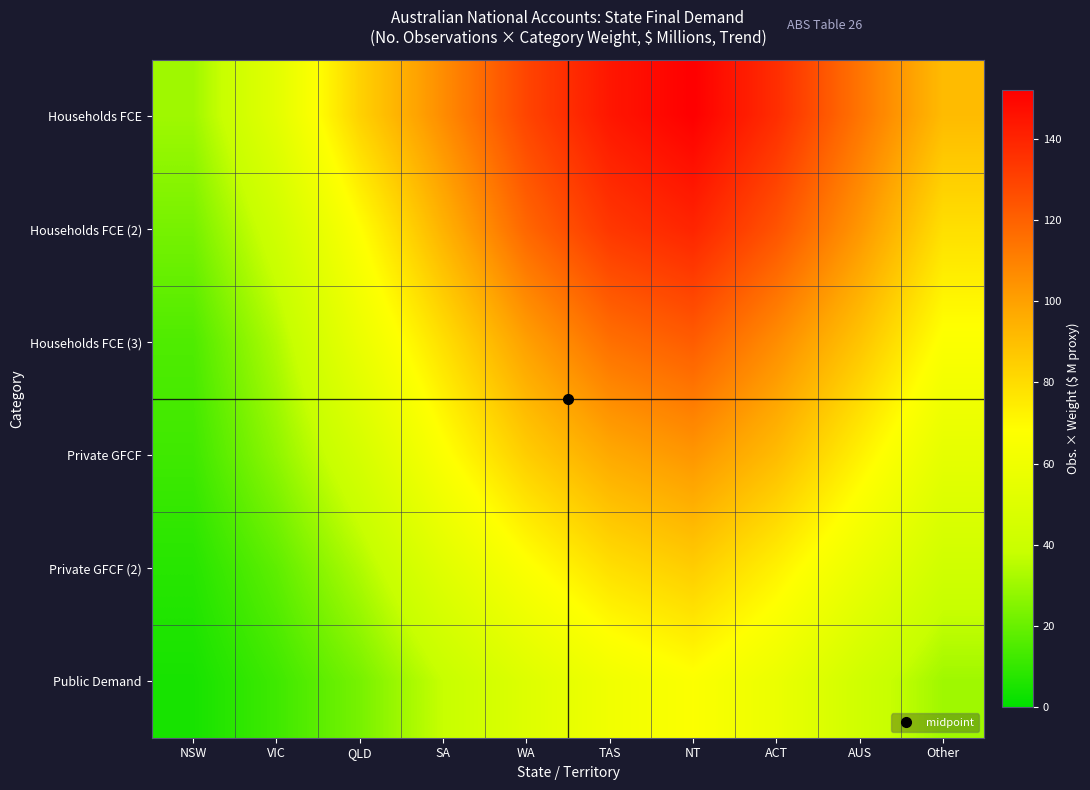

At how many categories does at least one series exceed 26?

10